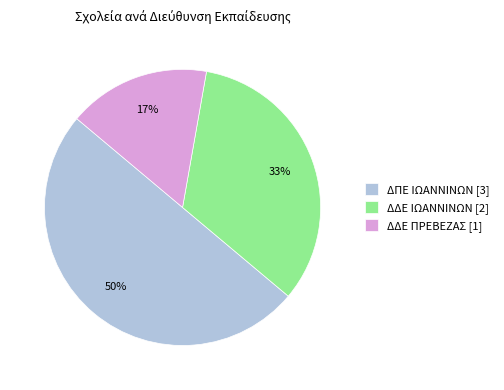

True or false: ΔΠΕ ΙΩΑΝΝΙΝΩΝ accounts for 45% of the total.

False